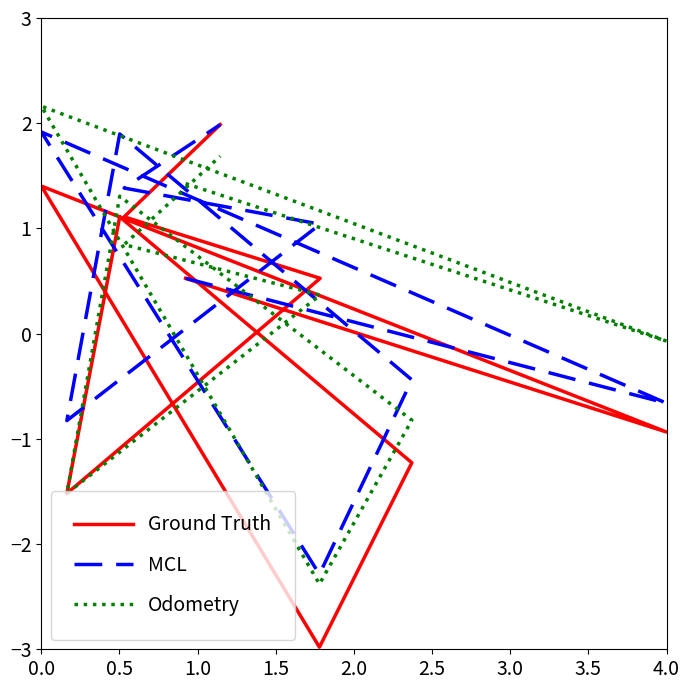

At which label is Odometry closest to 0?

4.0